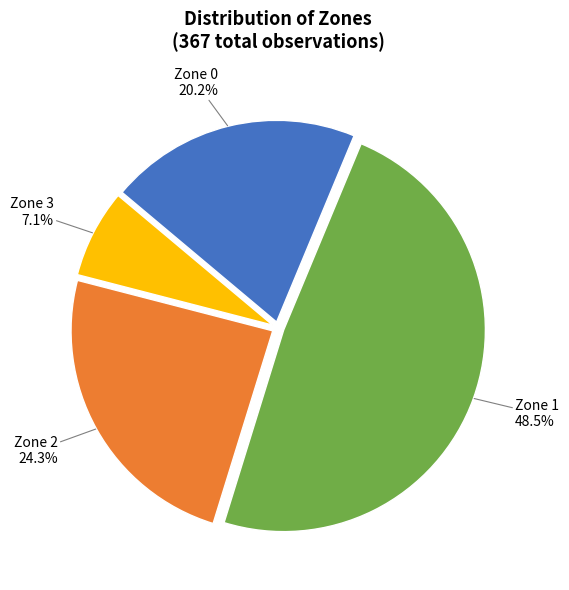

How many slices are in this pie chart?

4